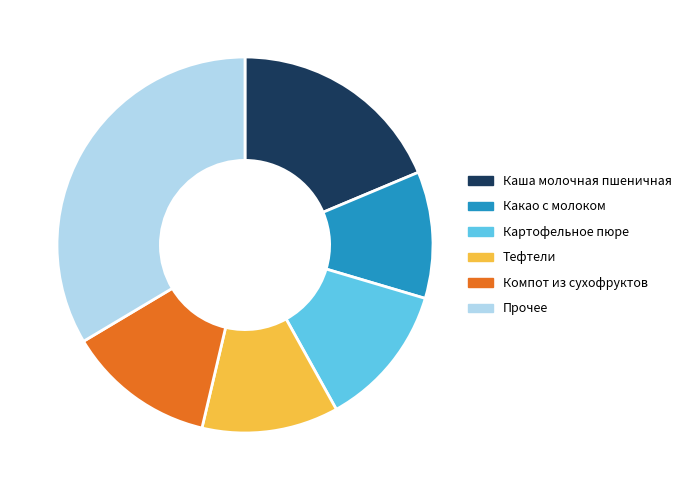

Is it true that Прочее is 40% of the pie?

False